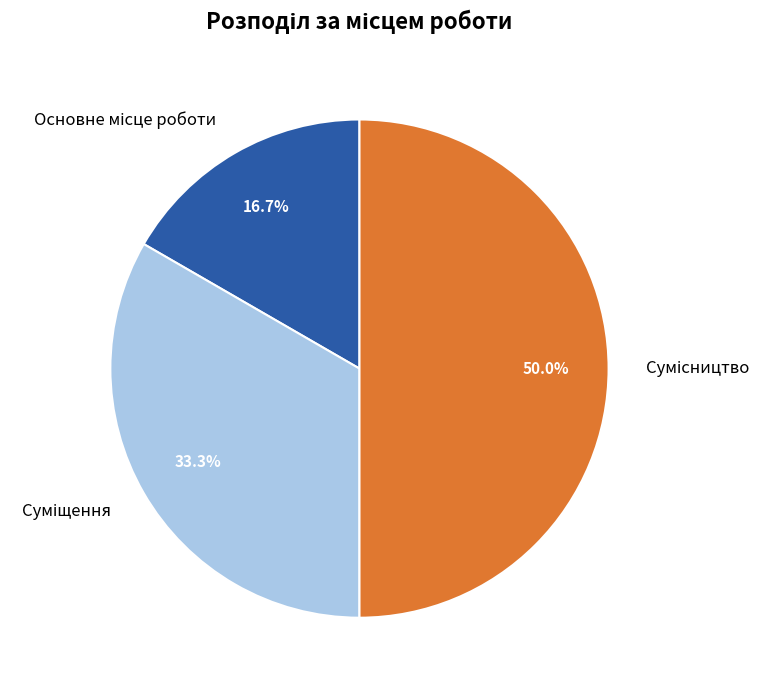

Count the number of slices in the pie.

3